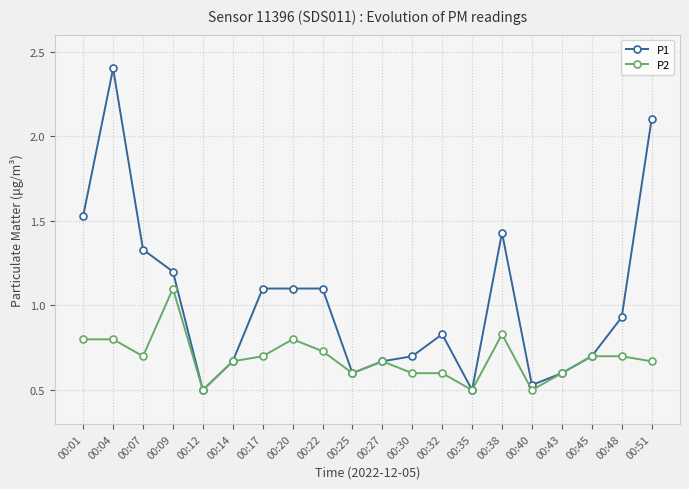

Which series has the widest spread of values?

P1